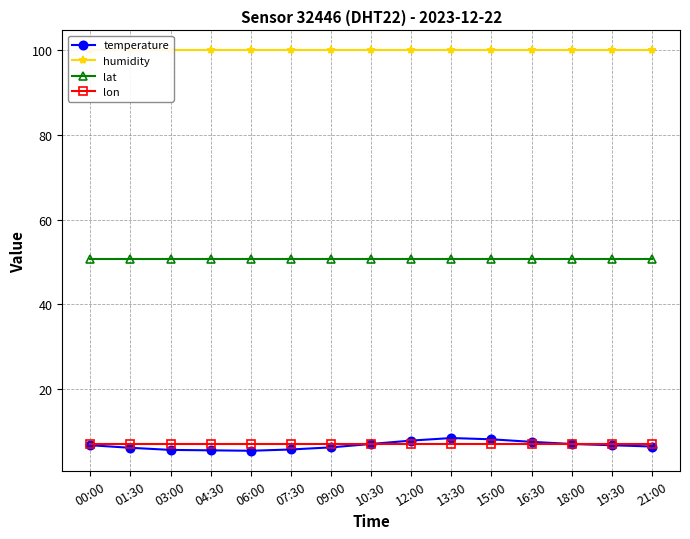

At which category does the chart reach its minimum across all series?

06:00